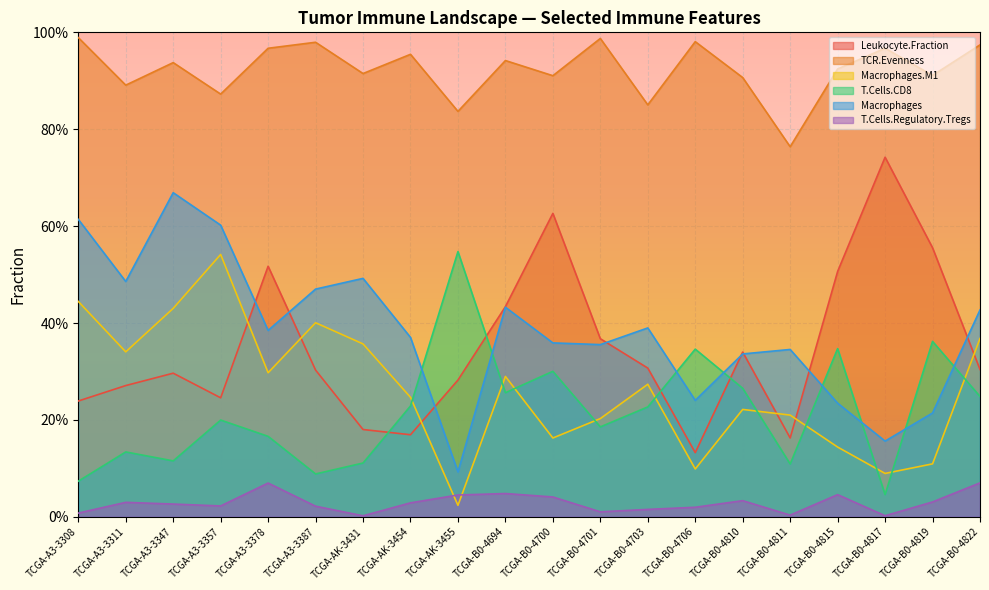

Does the chart display data point markers on the line(s)?

No